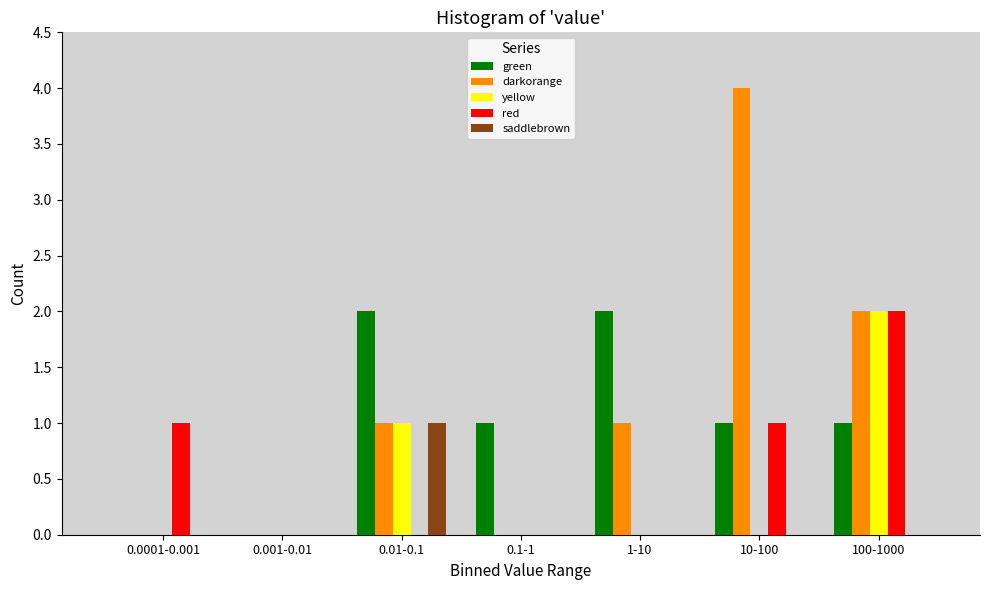

The value of red at 100-1000 is 2. True or false?

True